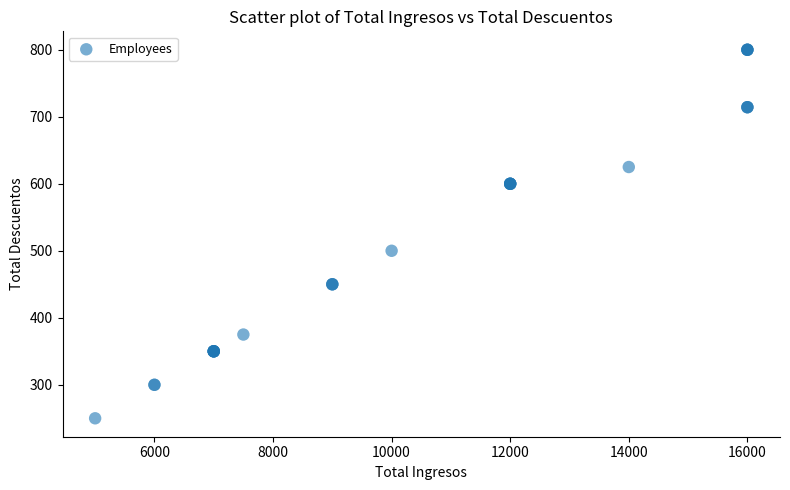

What Y value in the scatter plot is closest to 525?

500.0